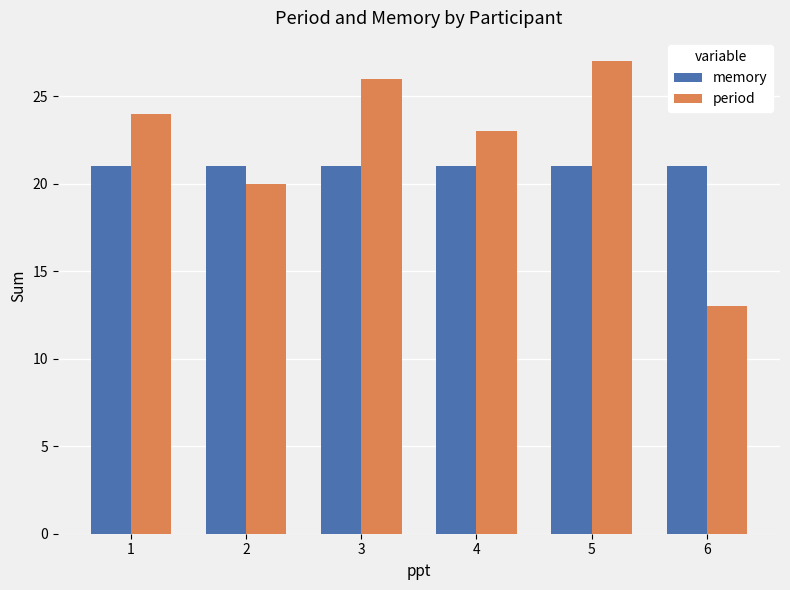

What is the sum of all memory values?

126